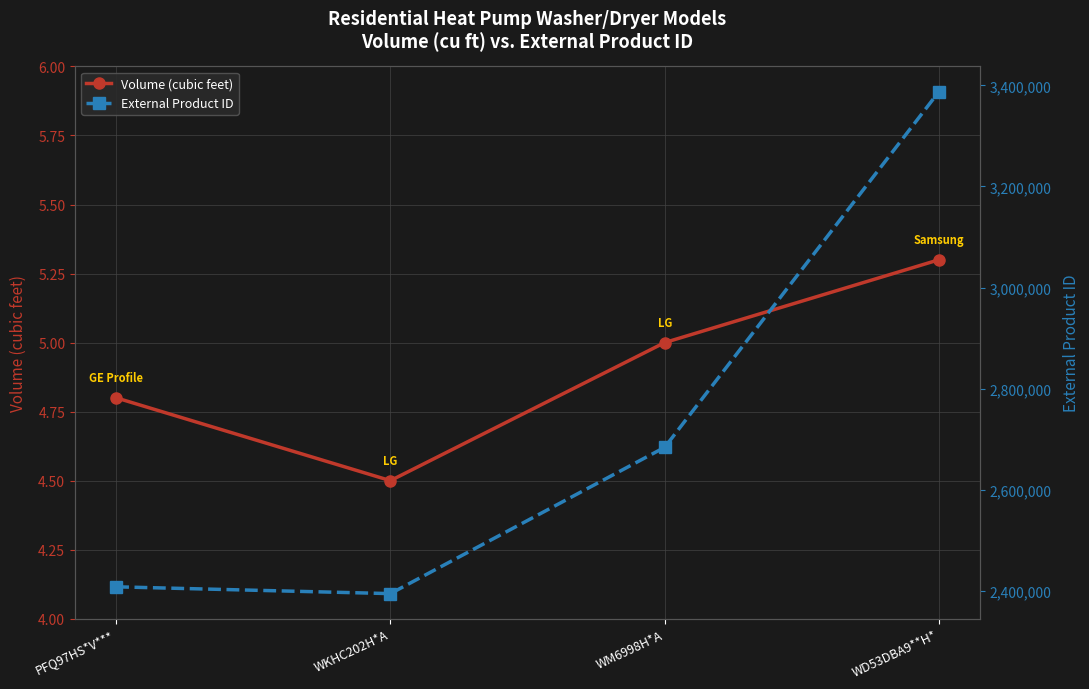

List the series in order of their overall mean, highest first.

External Product ID, Volume (cubic feet)